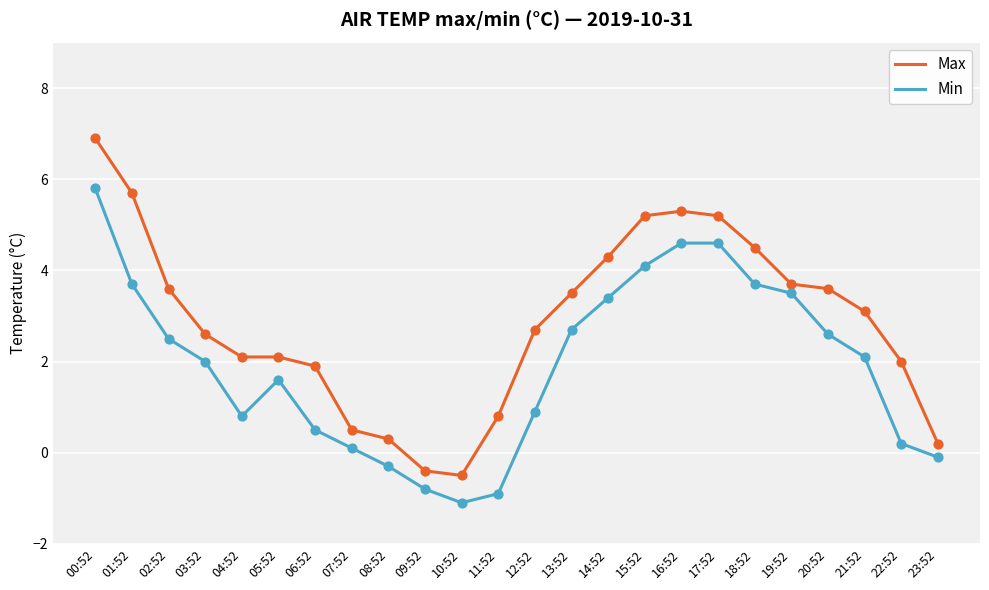

At which category is the sum across all series the highest?

00:52